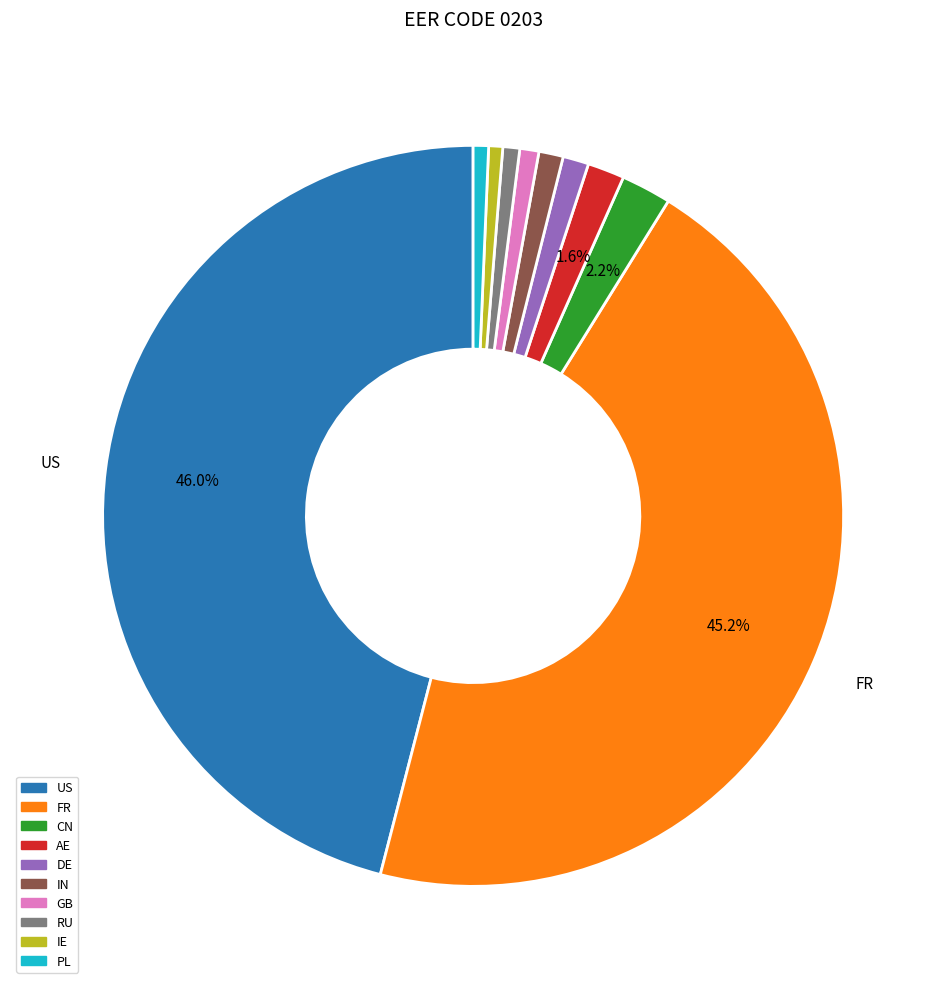

Which has a higher value, IE or US?

US